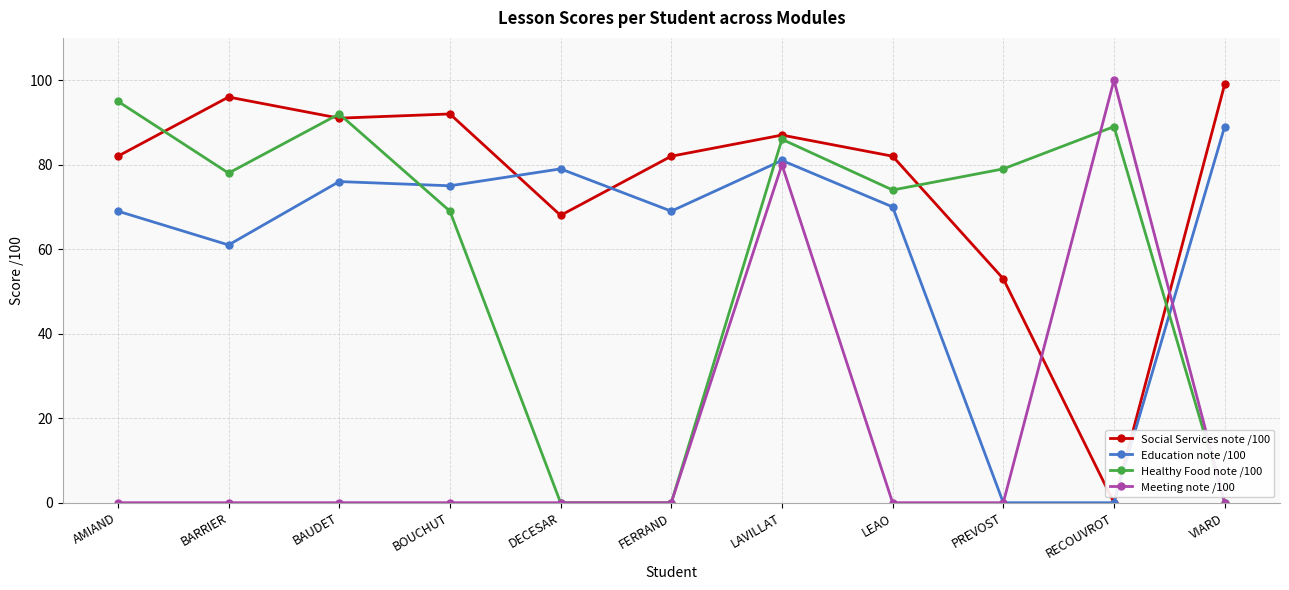

Is it true that Education note /100 equals 0 at PREVOST?

True